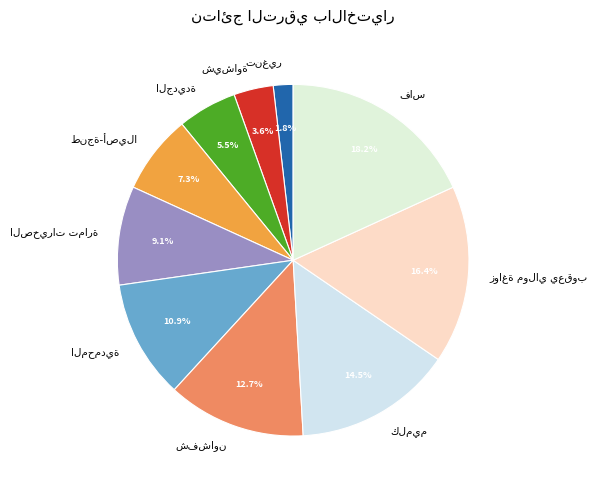

Is there a majority slice in this chart?

No